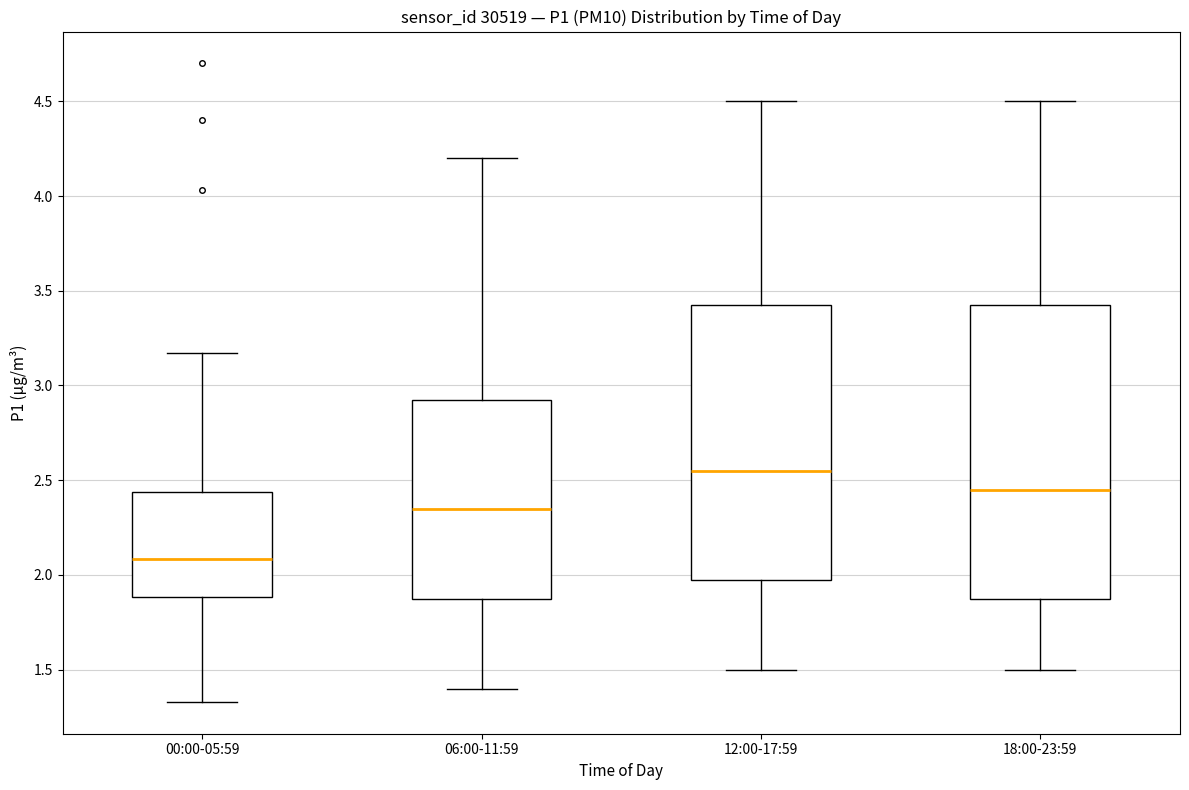

Reading left to right, read every box against the y-axis: the position of its median line, the range the box covers, and the ends of its whiskers. The values are not printed on the chart, so give them approximately, as read against the axis.

00:00-05:59: median 2.10, box 1.90 to 2.45, whiskers 1.35 to 3.15
06:00-11:59: median 2.35, box 1.90 to 2.95, whiskers 1.40 to 4.20
12:00-17:59: median 2.55, box 2.00 to 3.45, whiskers 1.50 to 4.50
18:00-23:59: median 2.45, box 1.90 to 3.45, whiskers 1.50 to 4.50